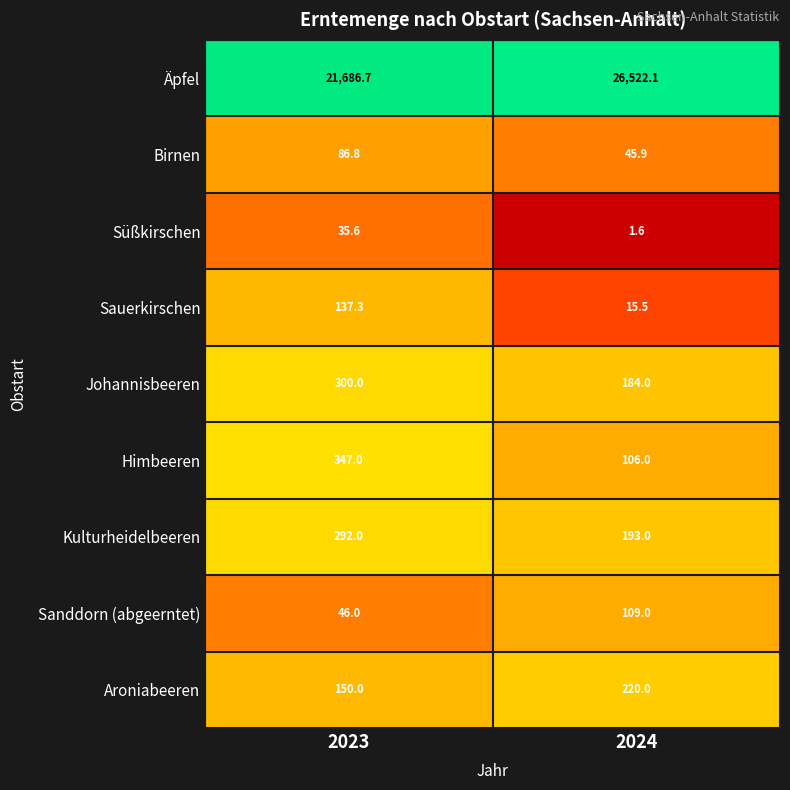

At which category is the sum across all series the highest?

2024